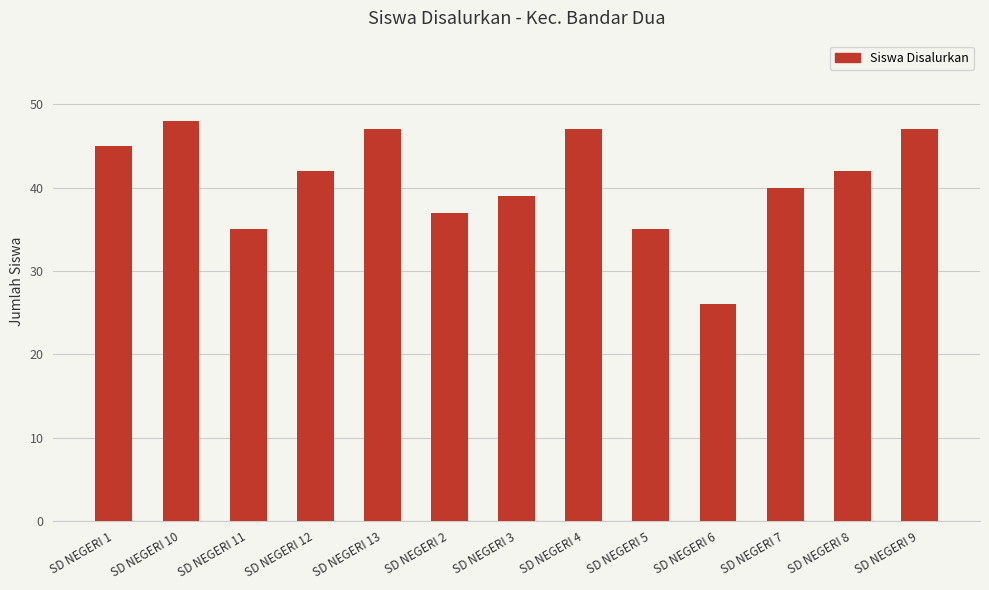

Reading left to right, what are all the values shown in this chart?

SD NEGERI 1=45	SD NEGERI 10=48	SD NEGERI 11=35	SD NEGERI 12=42	SD NEGERI 13=47	SD NEGERI 2=37	SD NEGERI 3=39	SD NEGERI 4=47	SD NEGERI 5=35	SD NEGERI 6=26	SD NEGERI 7=40	SD NEGERI 8=42	SD NEGERI 9=47